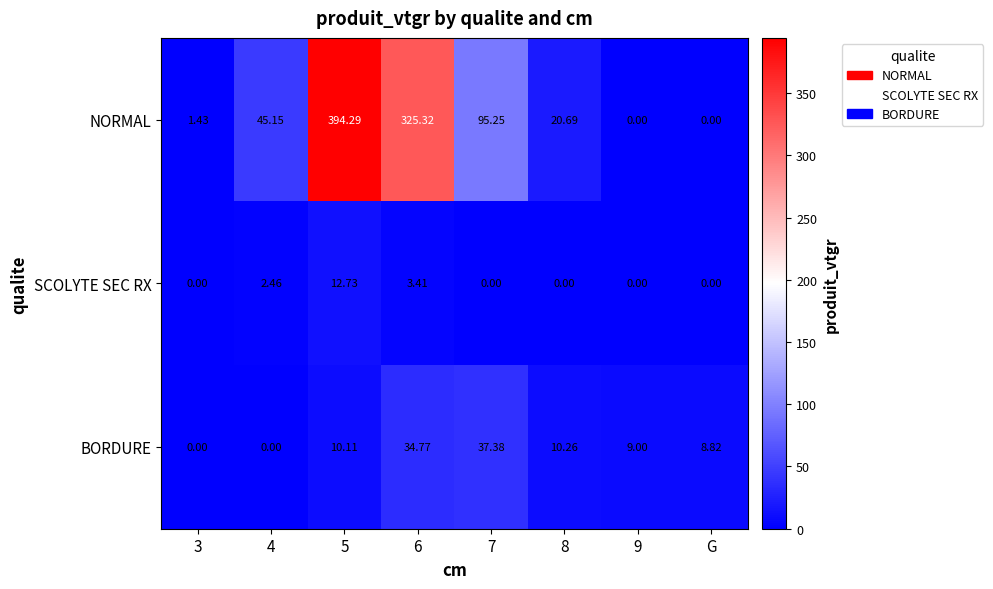

How many series are shown in this chart?

3